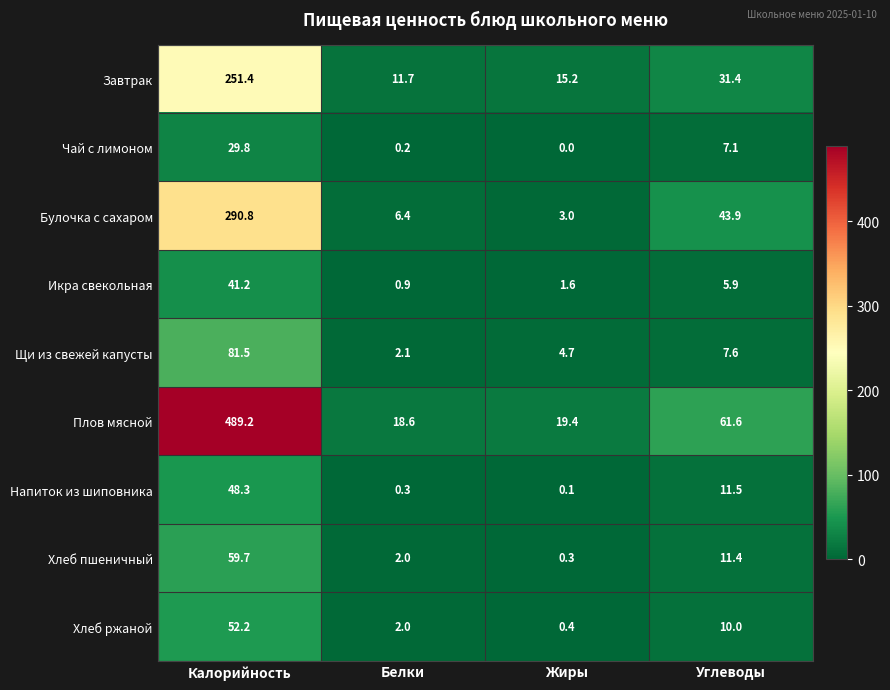

What is the sum of all Икра свекольная values?

49.6